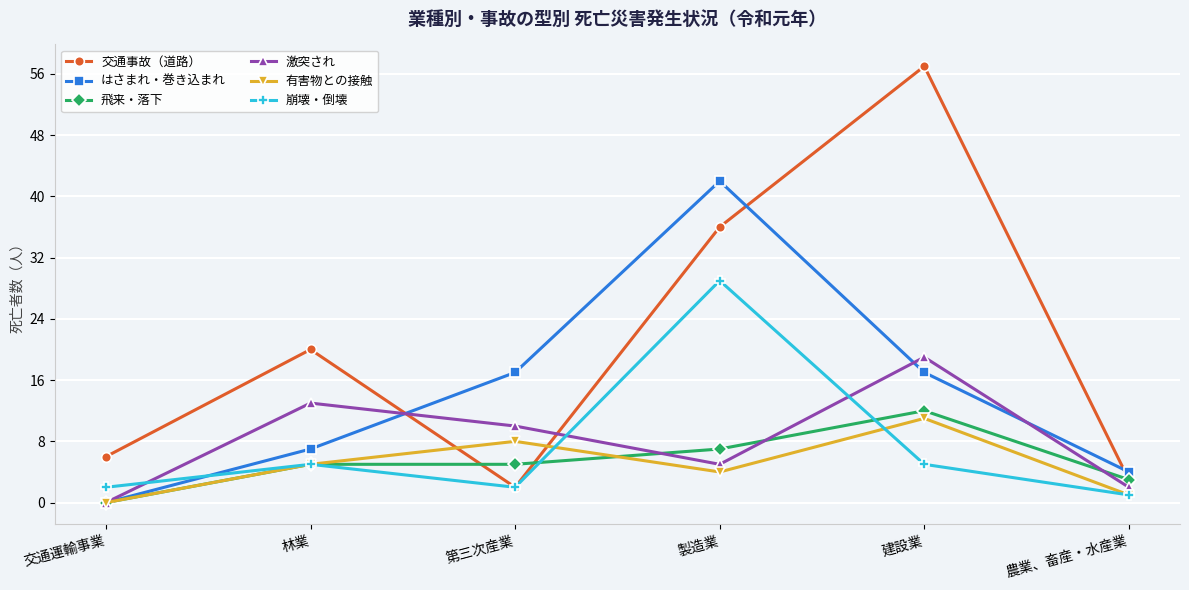

What is the sum of all 有害物との接触 values?

29